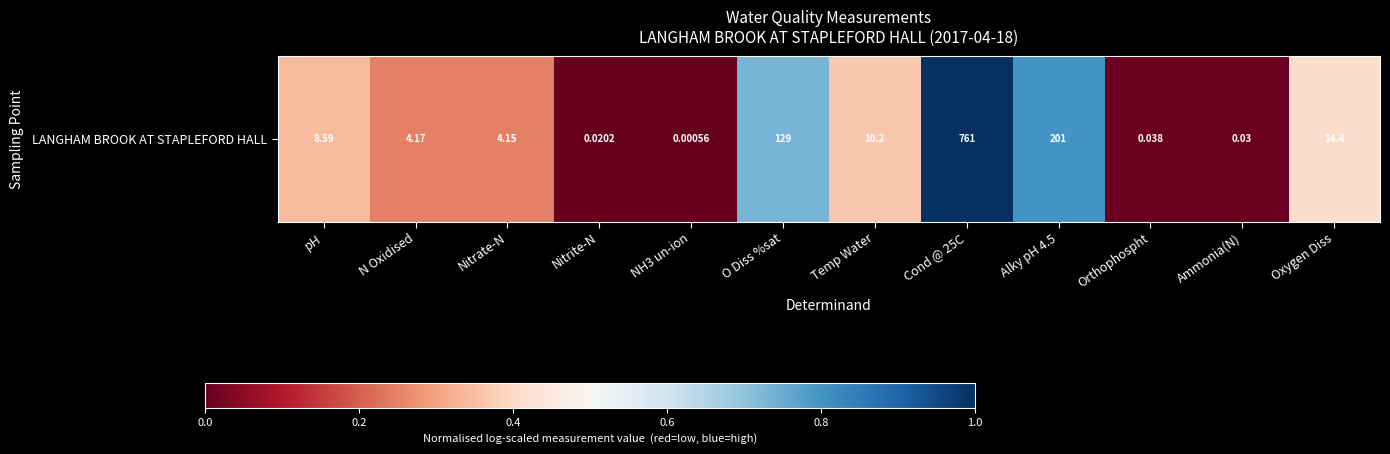

Between Alky pH 4.5 and NH3 un-ion, which is larger?

Alky pH 4.5